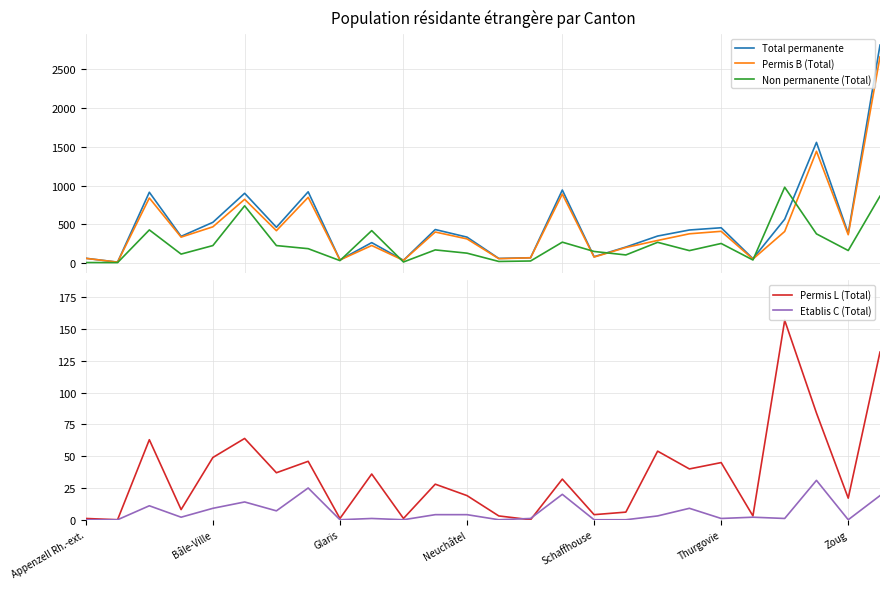

What are all the series names shown in the legend?

Total permanente, Permis B (Total), Non permanente (Total), Permis L (Total), Etablis C (Total)